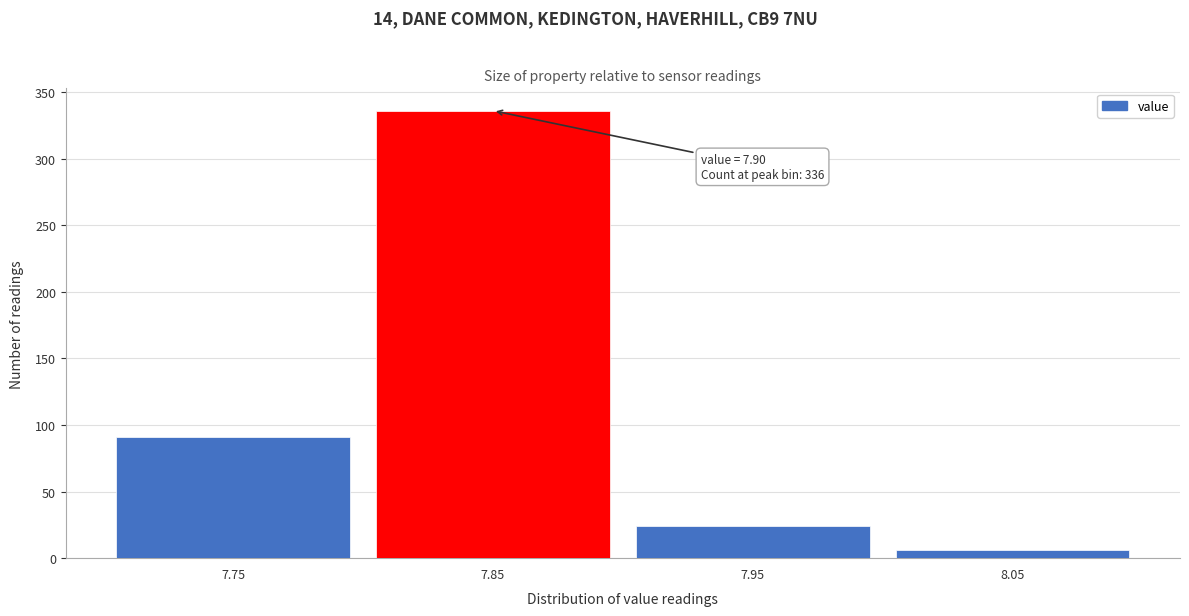

Reading right to left, extract all data points from this chart.

8.05=6	7.95=24	7.85=336	7.75=91